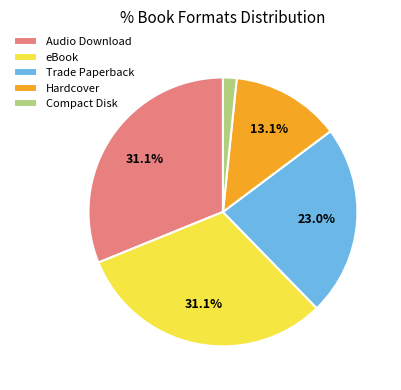

How many slices are in this pie chart?

5